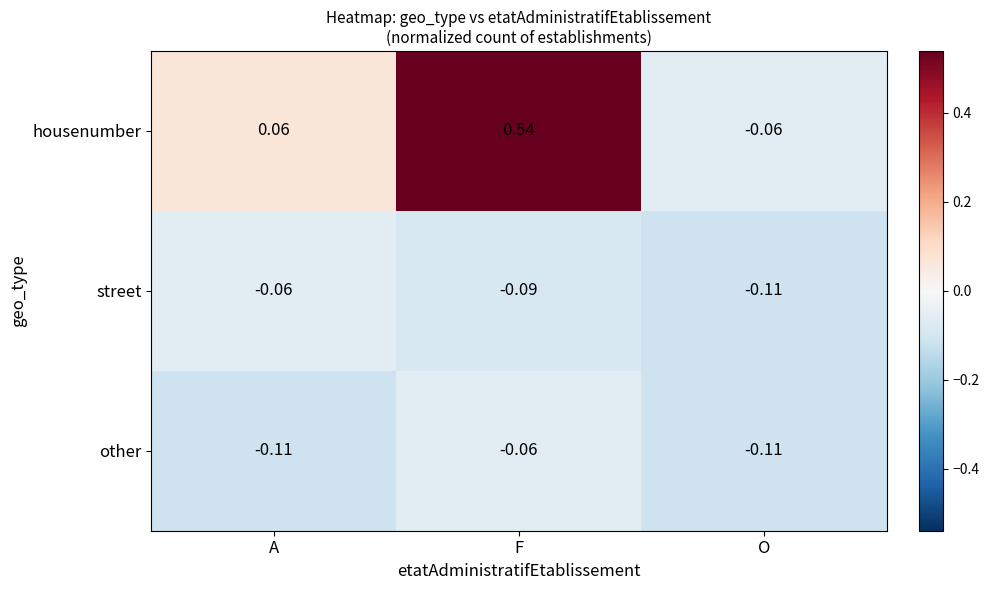

Which category has the lowest value in the street series?

O